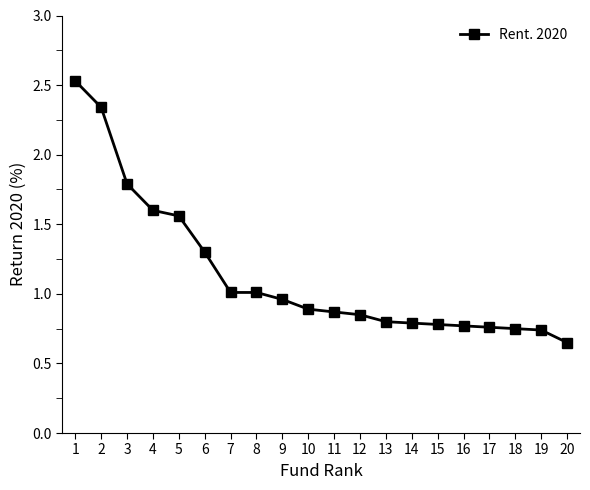

What is the maximum value shown in the chart?

2.5